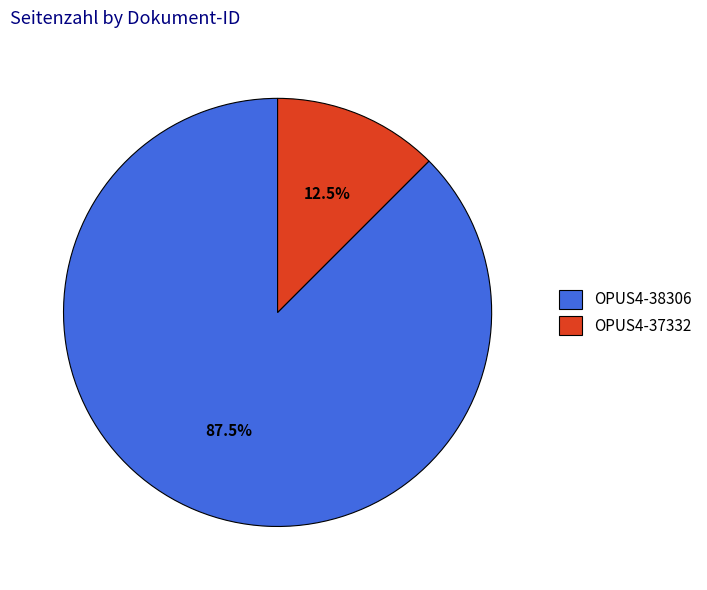

To the nearest percent, what is the difference between the OPUS4-38306 and OPUS4-37332 slice percentages?

75%